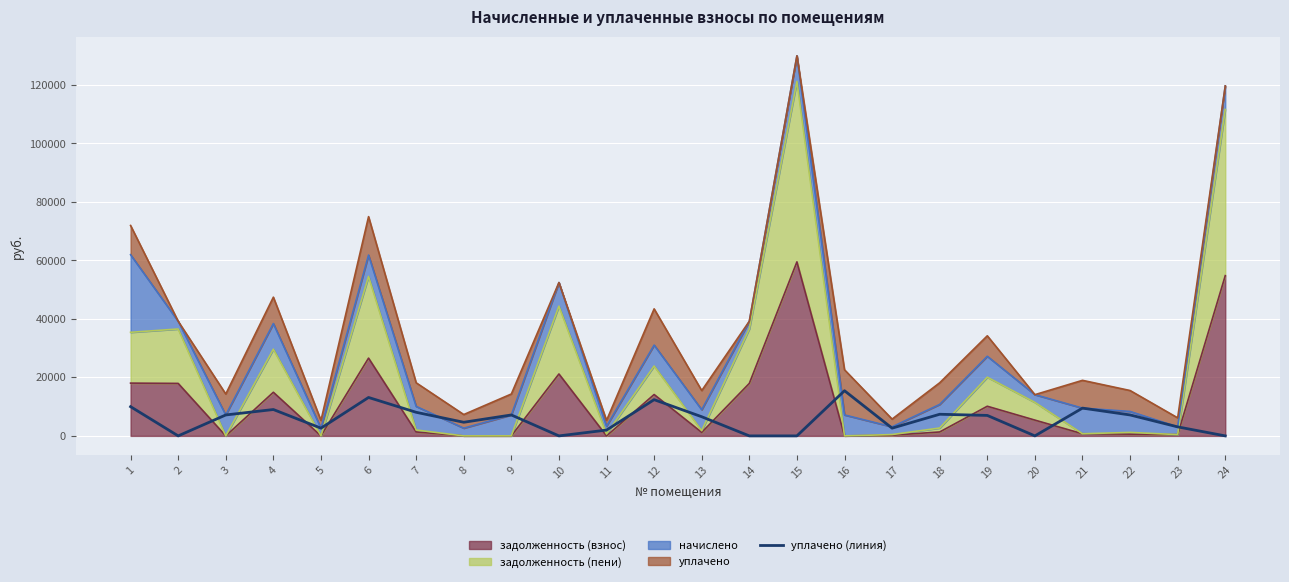

At which label is the value closest to 7721?

18